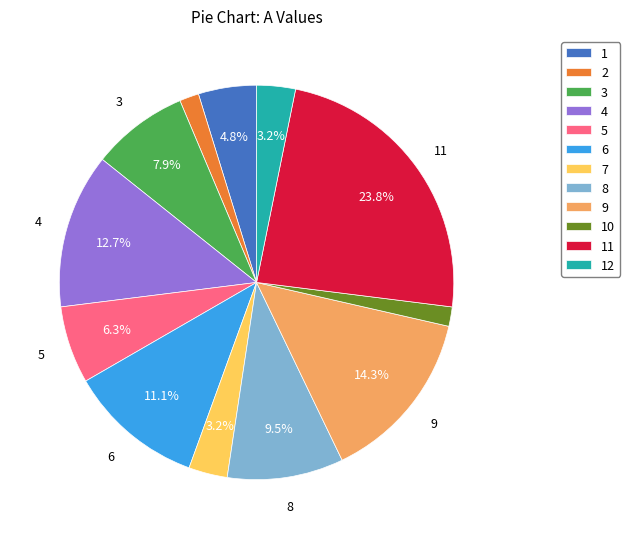

To the nearest percent, what is the difference between the largest and smallest slice percentages?

22%